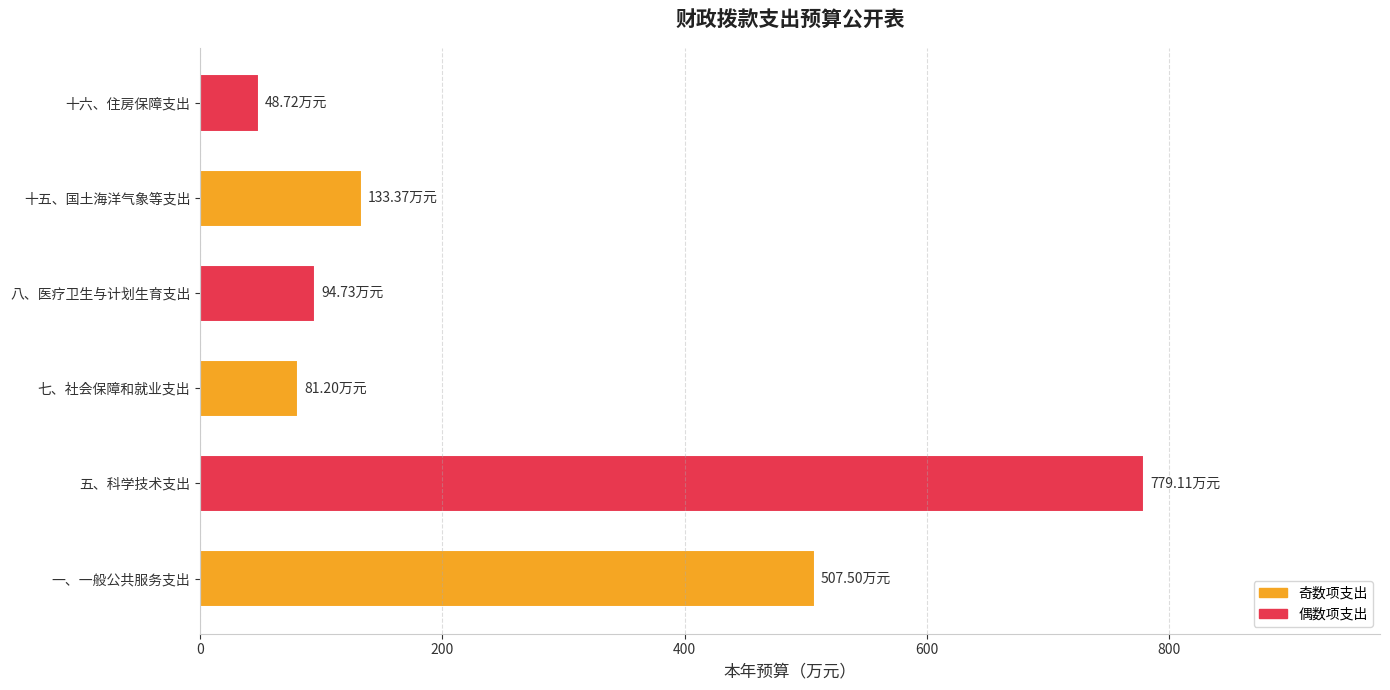

Which category has the highest value across all series?

五、科学技术支出